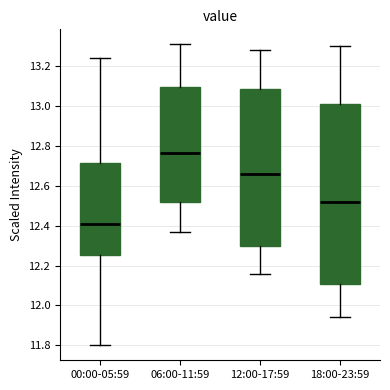

Comparing the boxes themselves (not the whiskers), which one is the tallest?

18:00-23:59